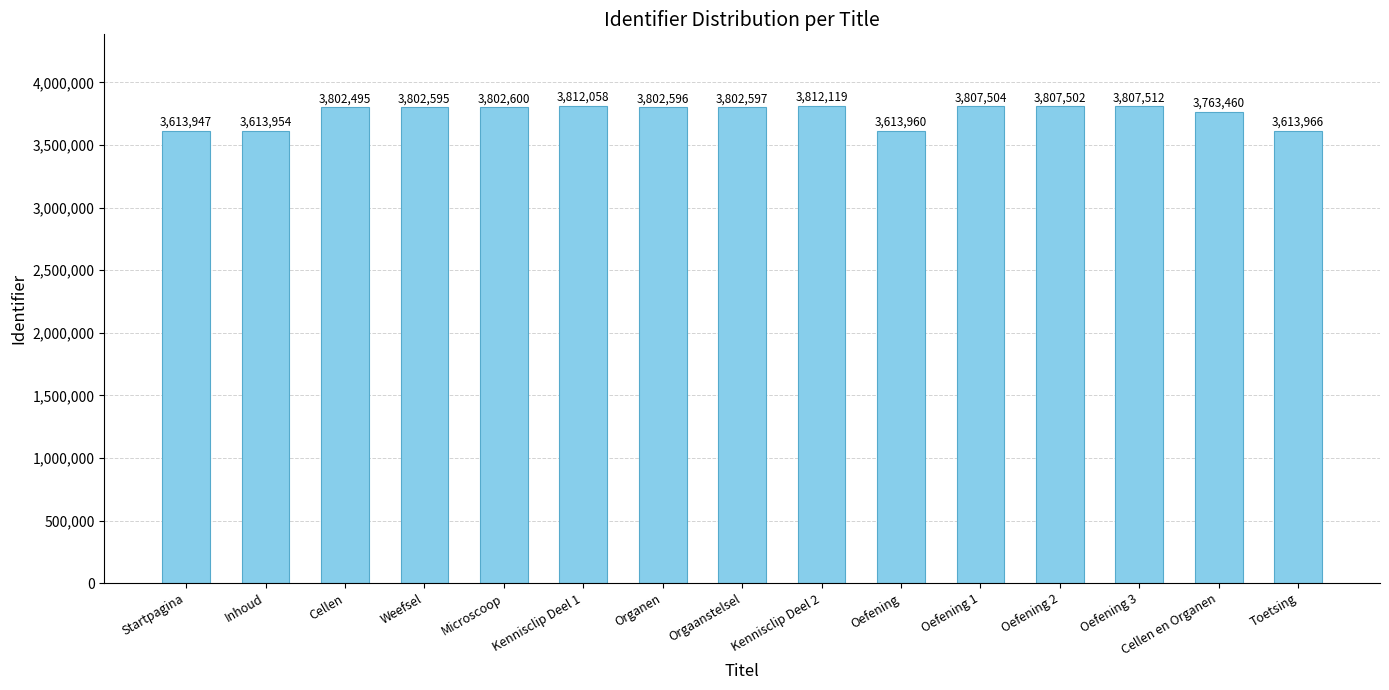

Reading left to right, list all the values displayed in this chart.

Startpagina=3613947	Inhoud=3613954	Cellen=3802495	Weefsel=3802595	Microscoop=3802600	Kennisclip Deel 1=3812058	Organen=3802596	Orgaanstelsel=3802597	Kennisclip Deel 2=3812119	Oefening=3613960	Oefening 1=3807504	Oefening 2=3807502	Oefening 3=3807512	Cellen en Organen=3763460	Toetsing=3613966